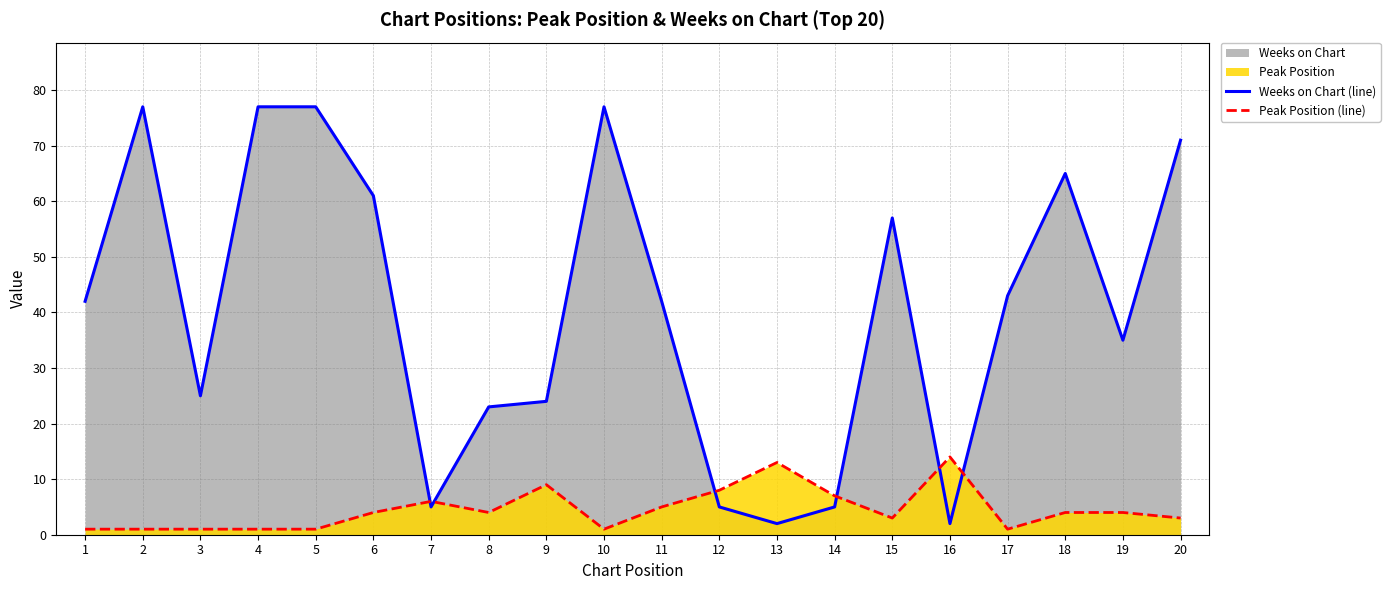

At how many categories does at least one series exceed 18?

15